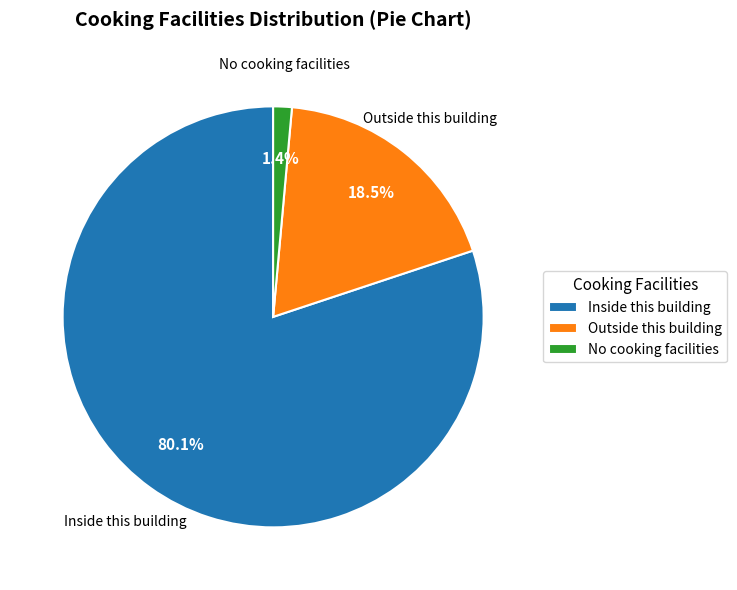

Is the sum of Inside this building and Outside this building greater than half?

Yes